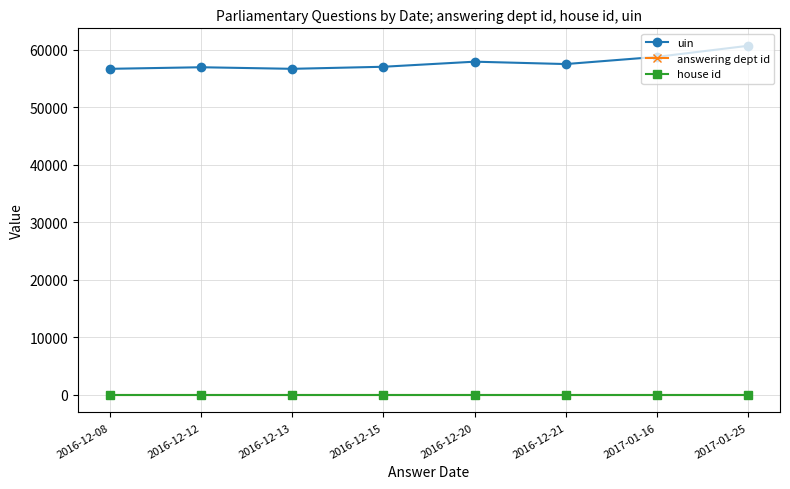

What is the lowest value of the uin series?

56697